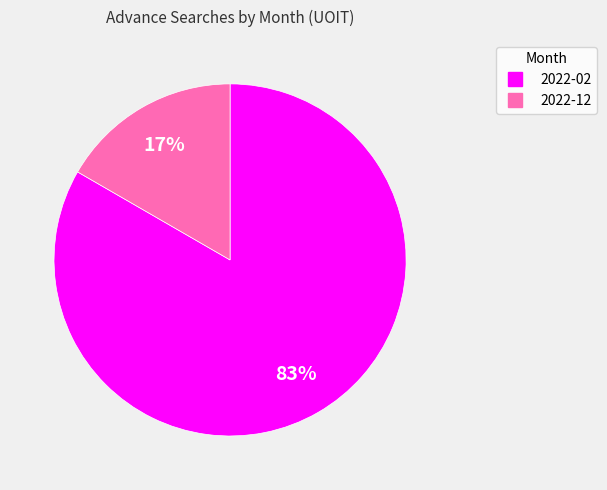

What is the largest slice in the pie chart?

2022-02